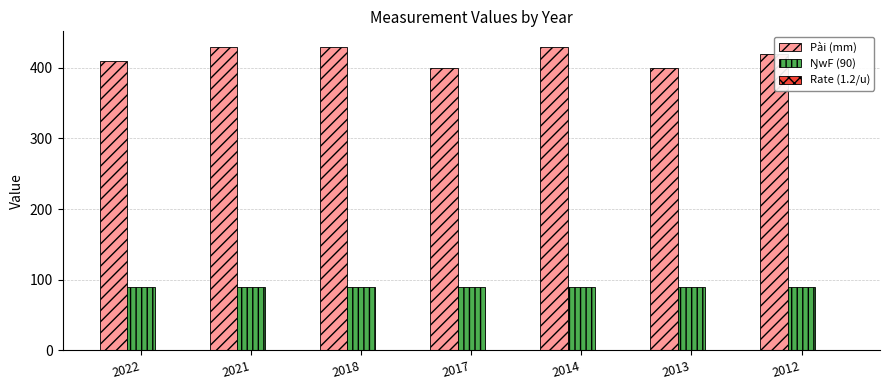

The value of Pài (mm) at 2013 is 400.0. True or false?

True